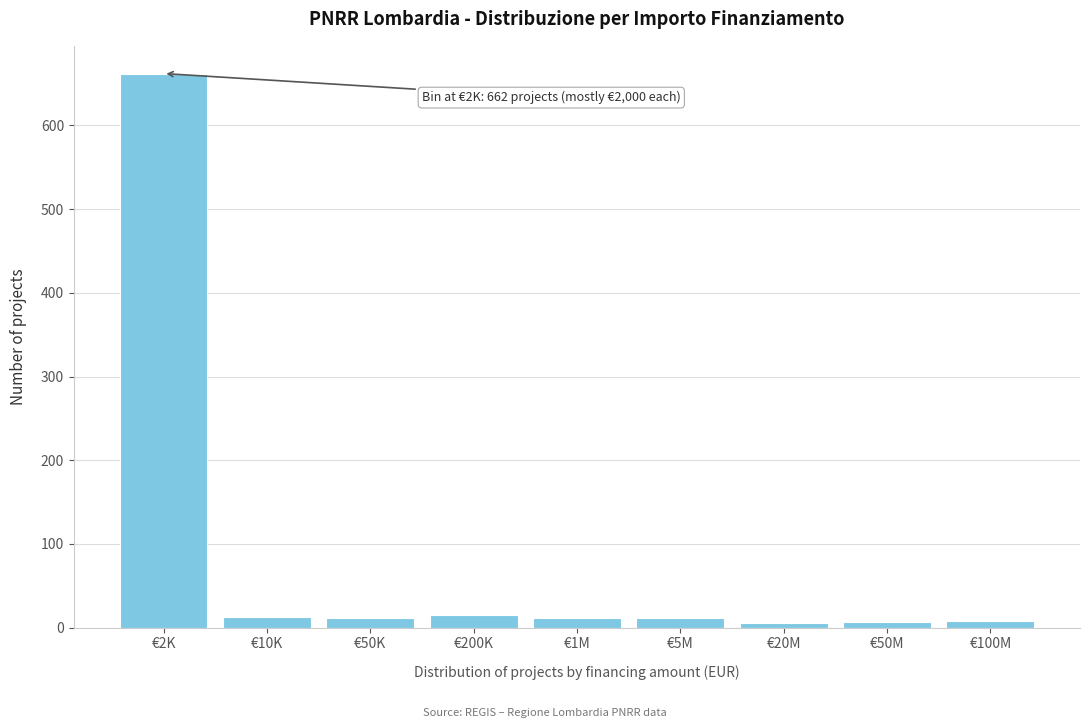

What is the maximum value shown in the chart?

662